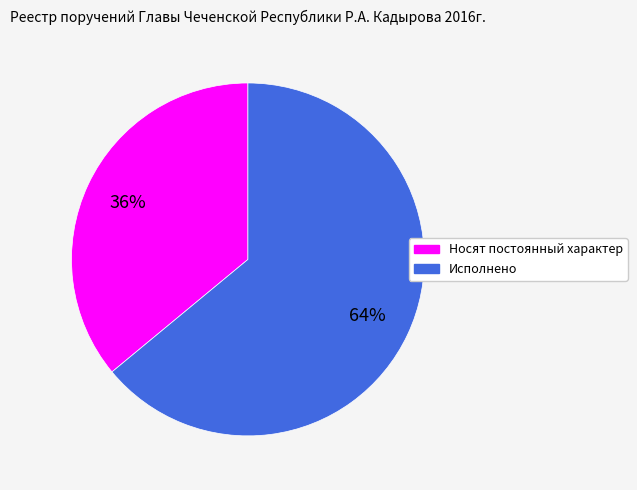

Combined, do Исполнено and Носят постоянный характер account for over 50%?

Yes